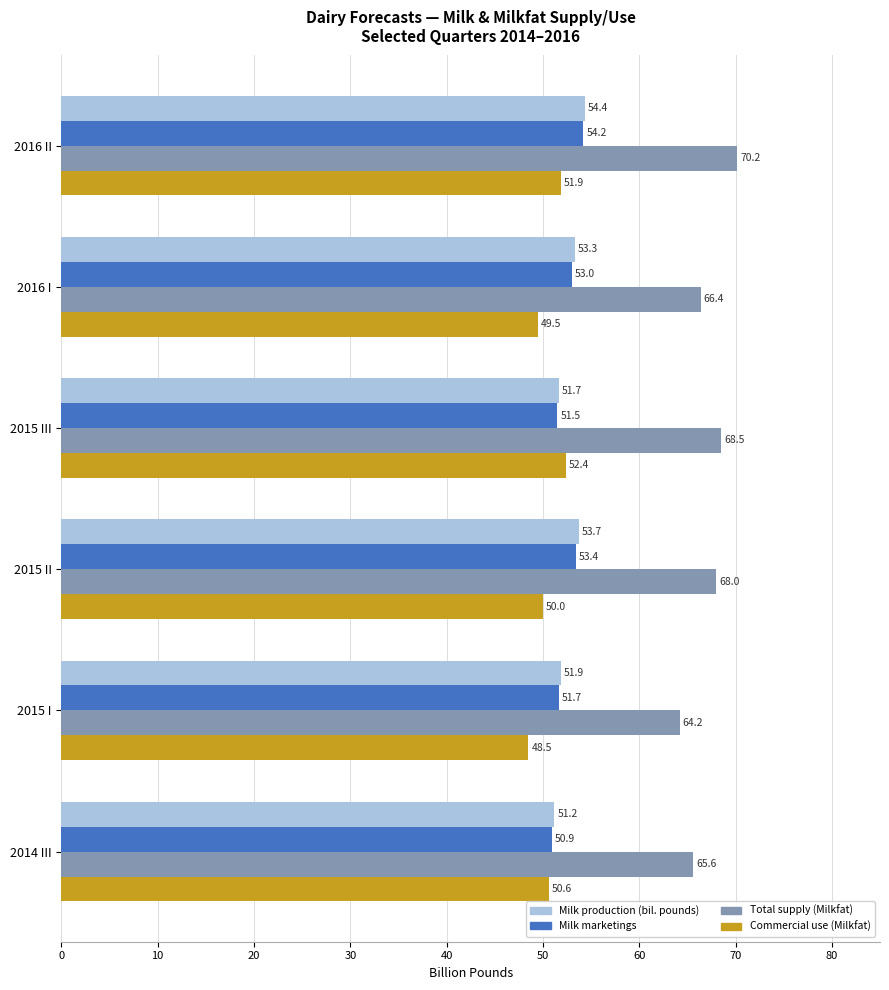

At which category is the sum across all series the highest?

2016 II